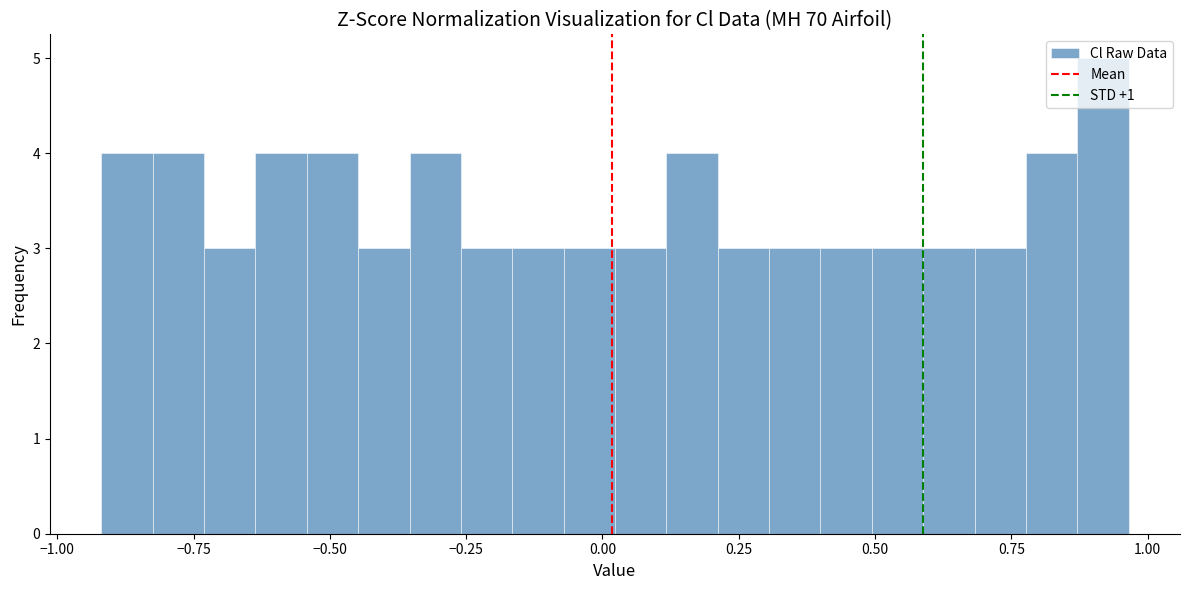

Read against the x-axis, roughly where is the centre of the tallest bar?

0.90